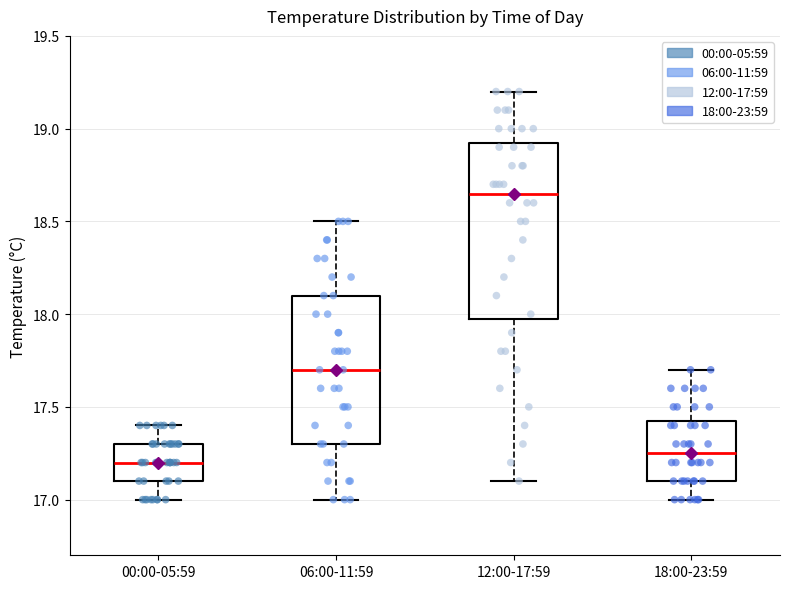

Which box has the highest median line?

12:00-17:59